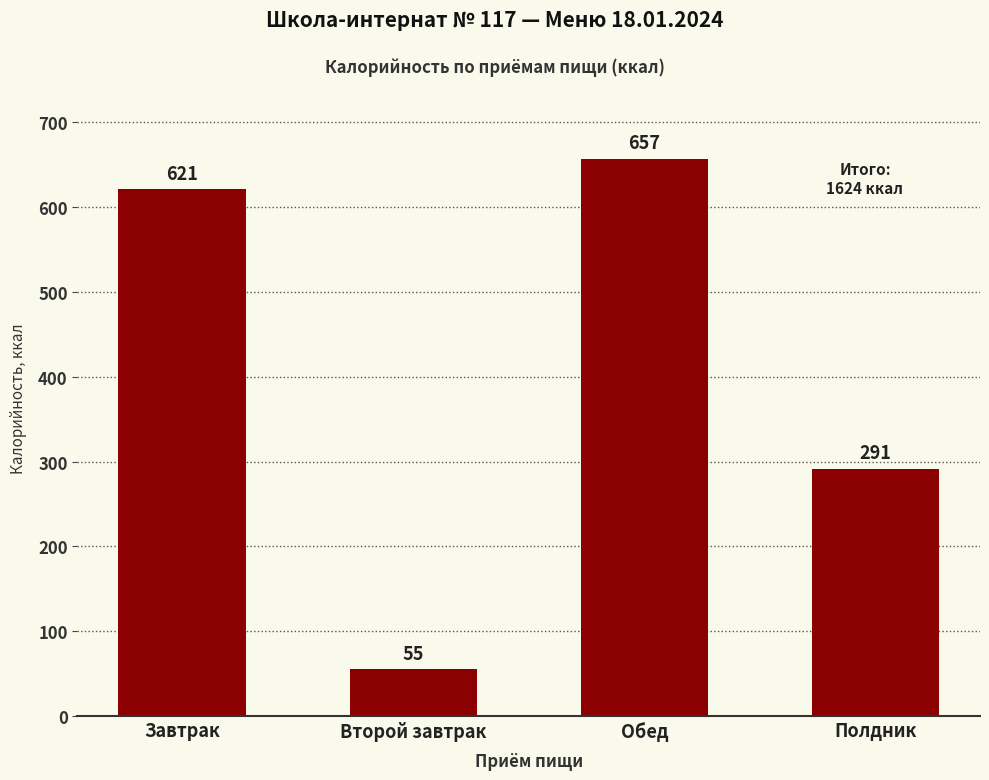

Reading left to right, transcribe all the data shown in this chart.

Завтрак=621	Второй завтрак=55	Обед=657	Полдник=291